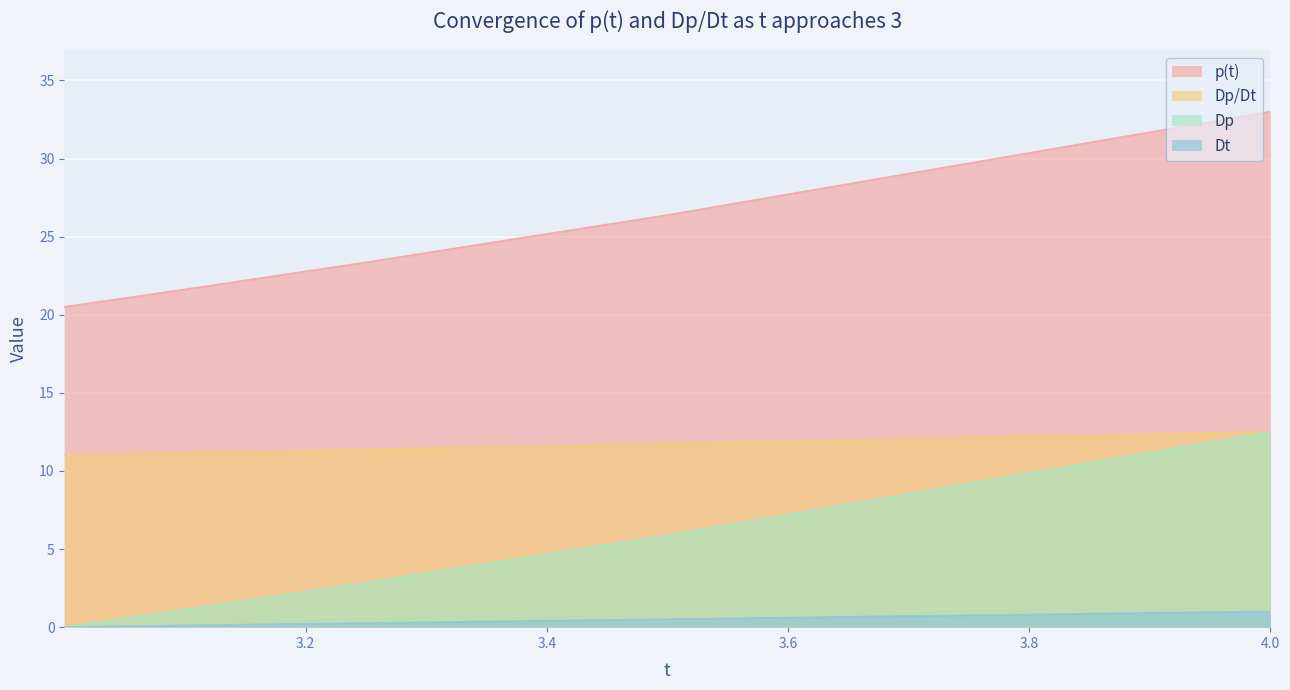

What position from the left is 3.00048828125?

12